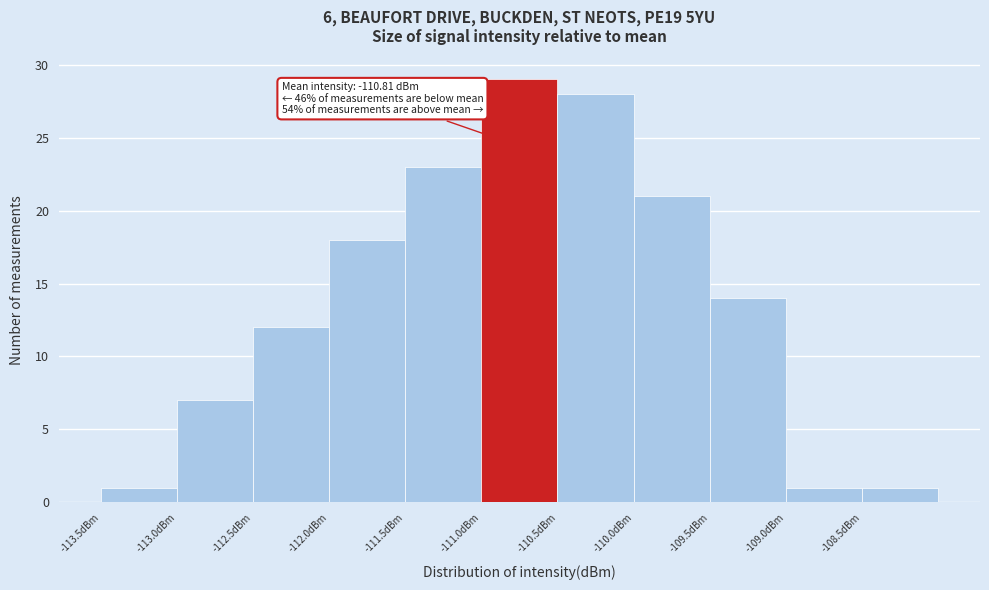

Over which range of the x-axis is the bar tallest?

-111.0 to -110.5